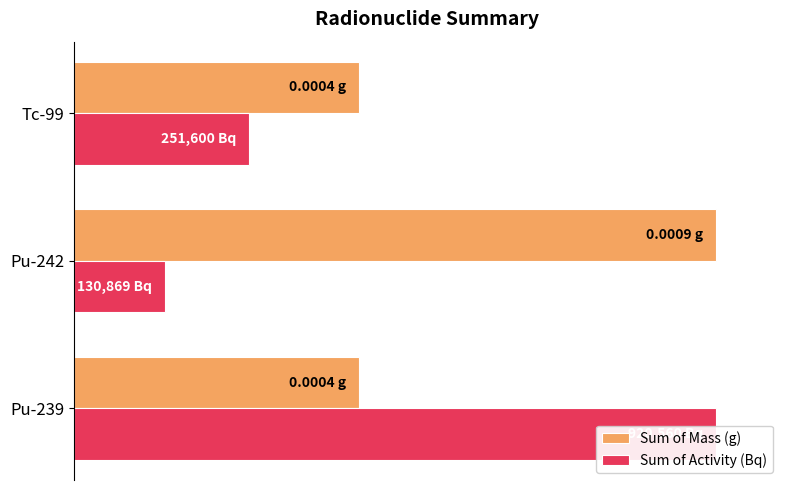

Rank the series at 20 from lowest to highest value.

Sum of Activity (Bq), Sum of Mass (g)